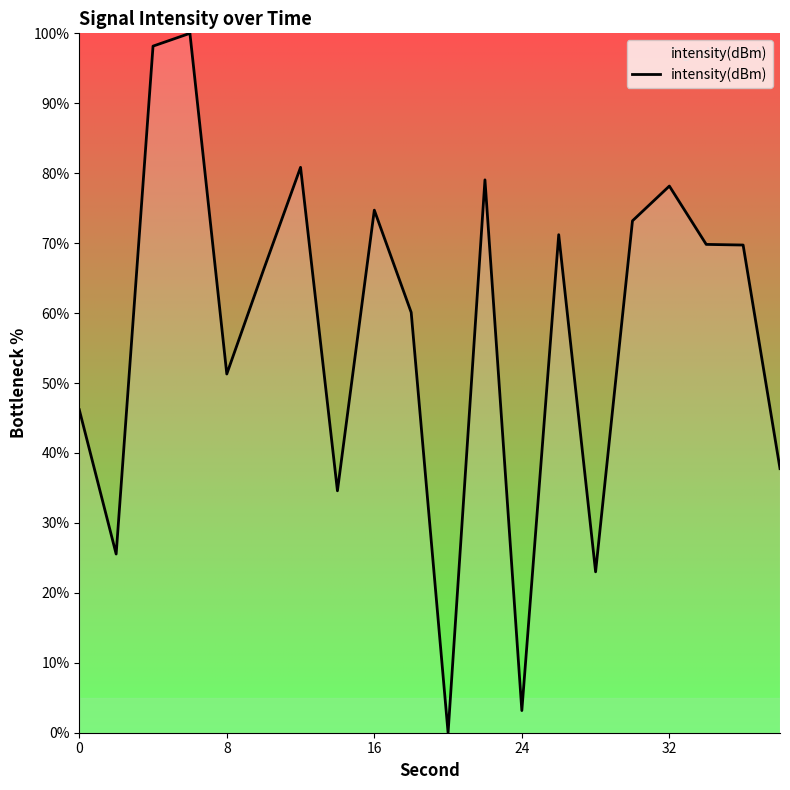

What is the maximum value shown in the chart?

100.0